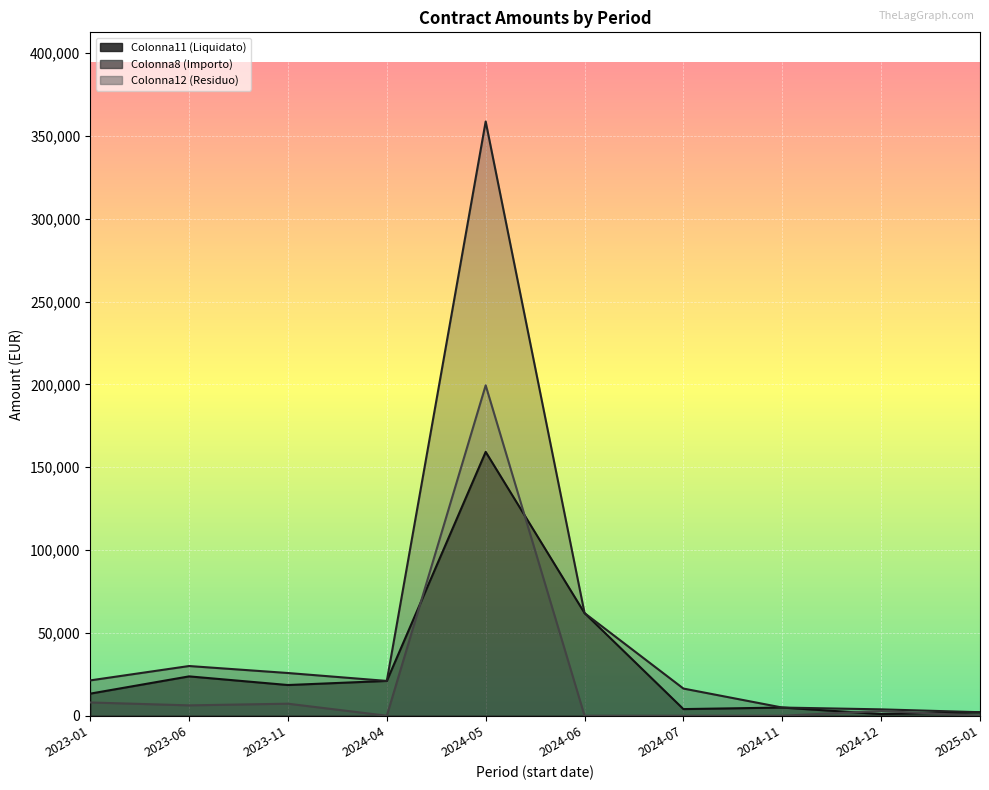

How many values in Colonna12 (Residuo) are below zero?

1